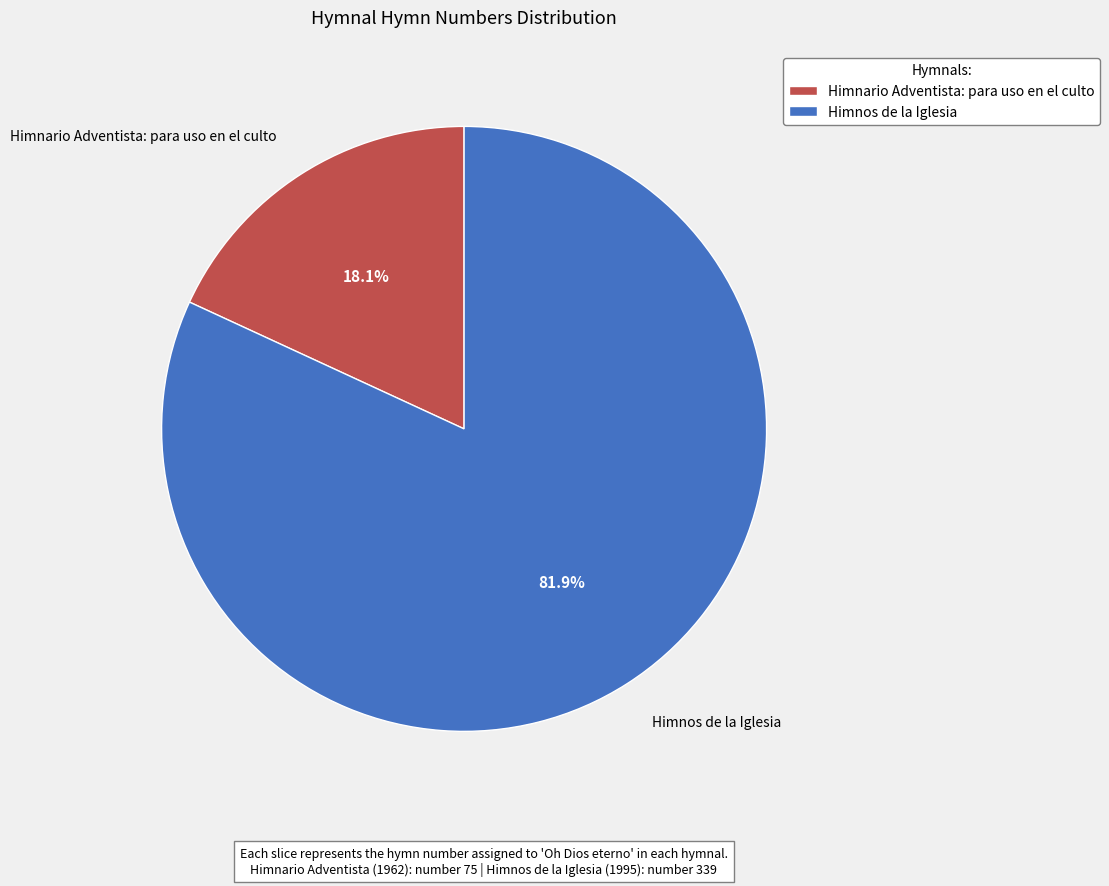

Which has a higher value, Himnario Adventista: para uso en el culto or Himnos de la Iglesia?

Himnos de la Iglesia